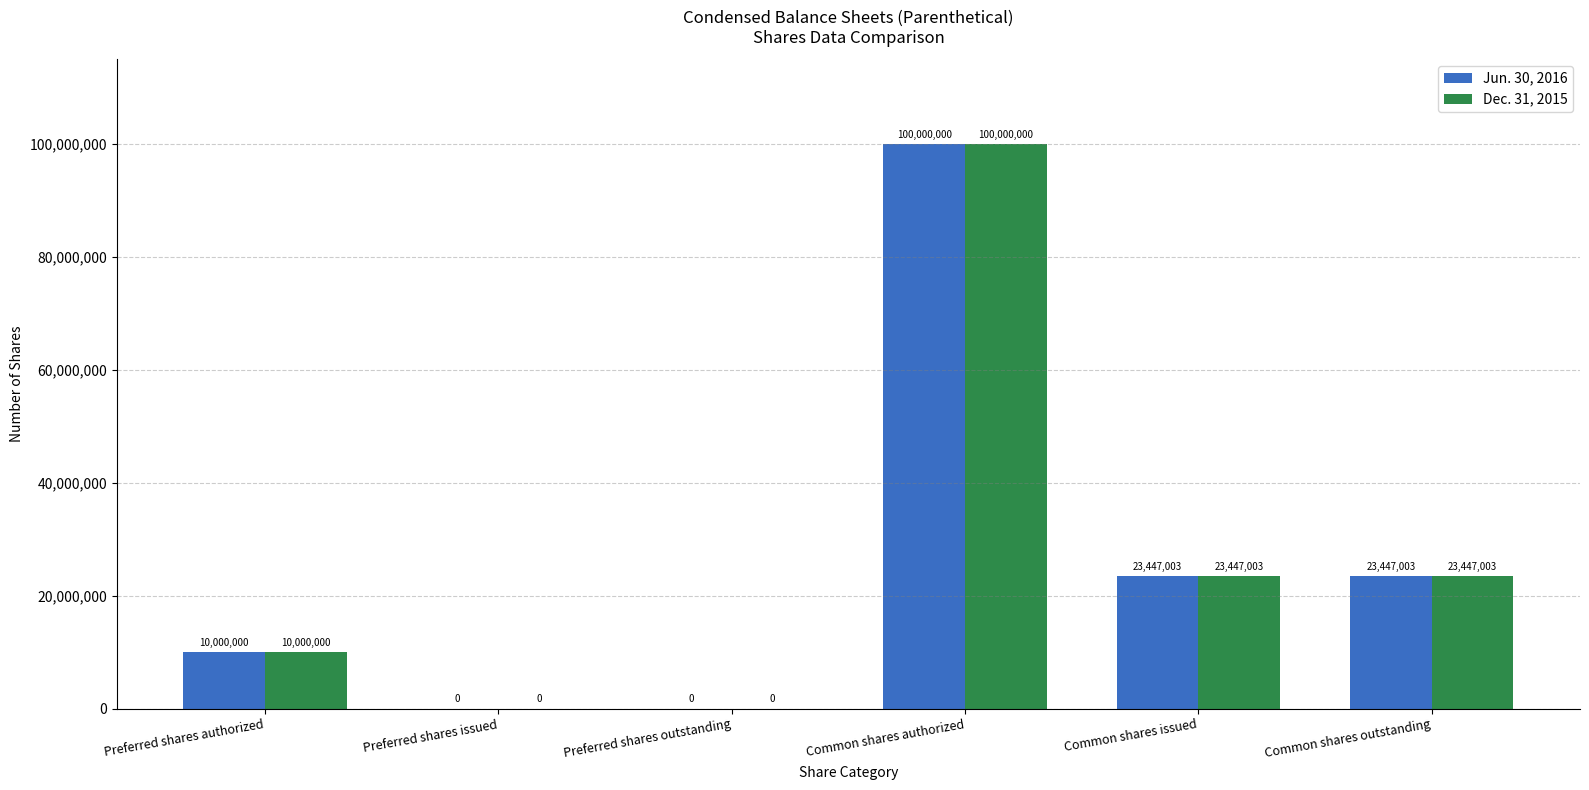

Where does the Jun. 30, 2016 series first go above 23447003?

Common shares authorized